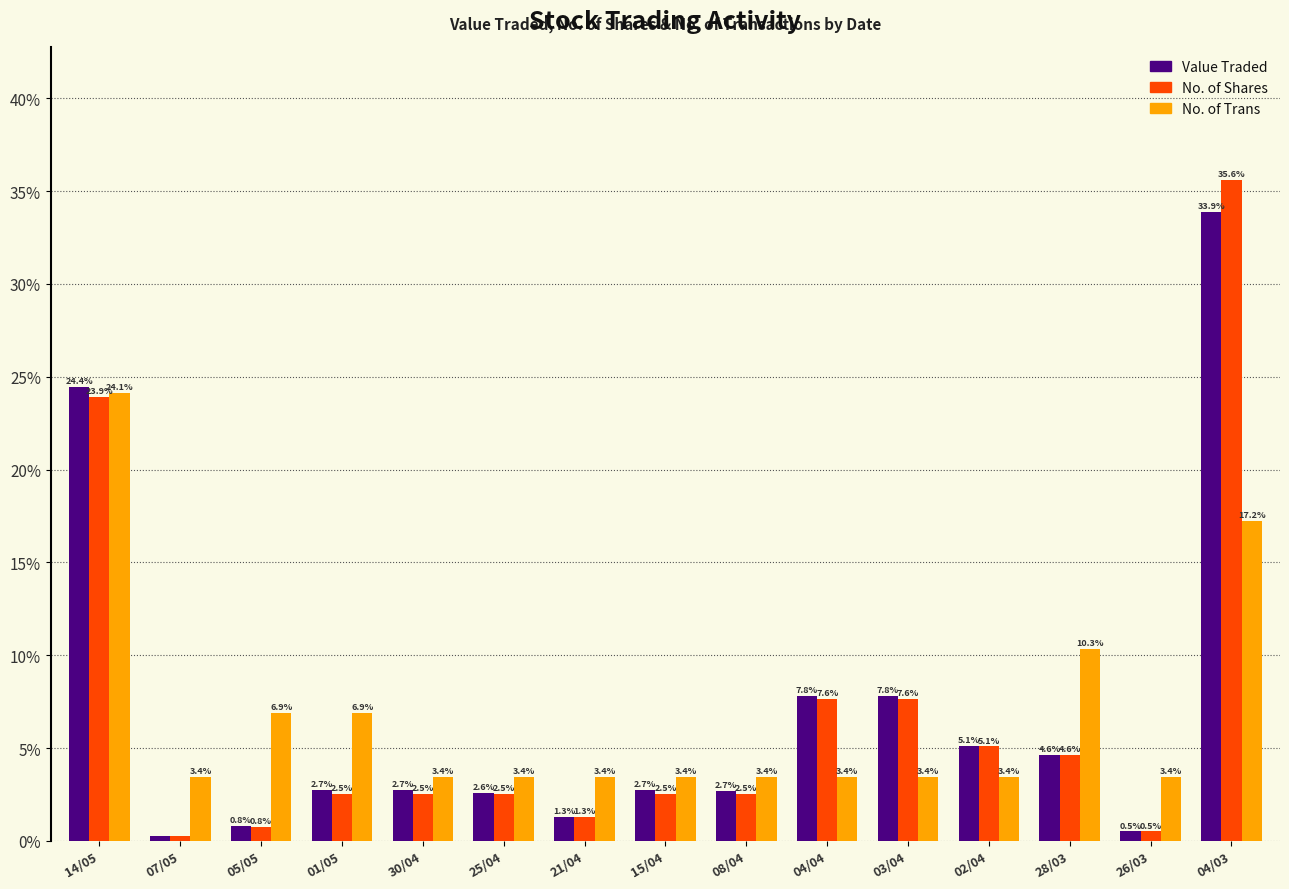

Count the number of data series in this chart.

3